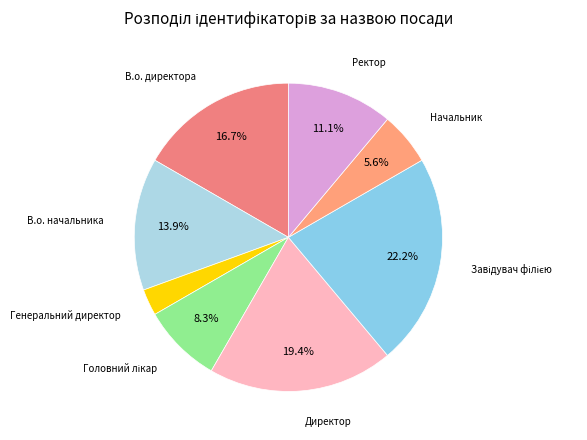

Which slice is the smallest?

Генеральний директор